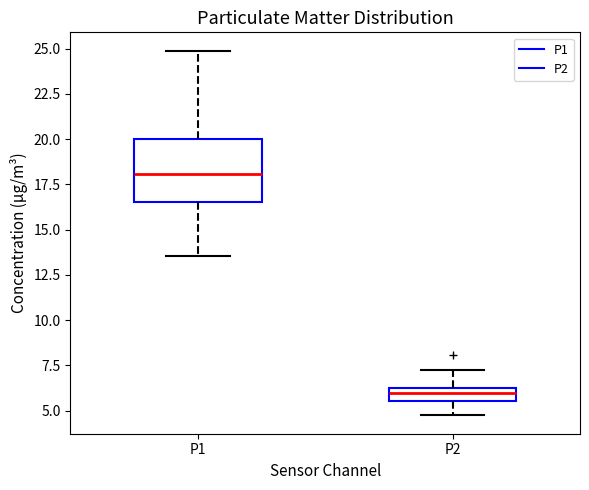

Which box has the highest median line?

P1